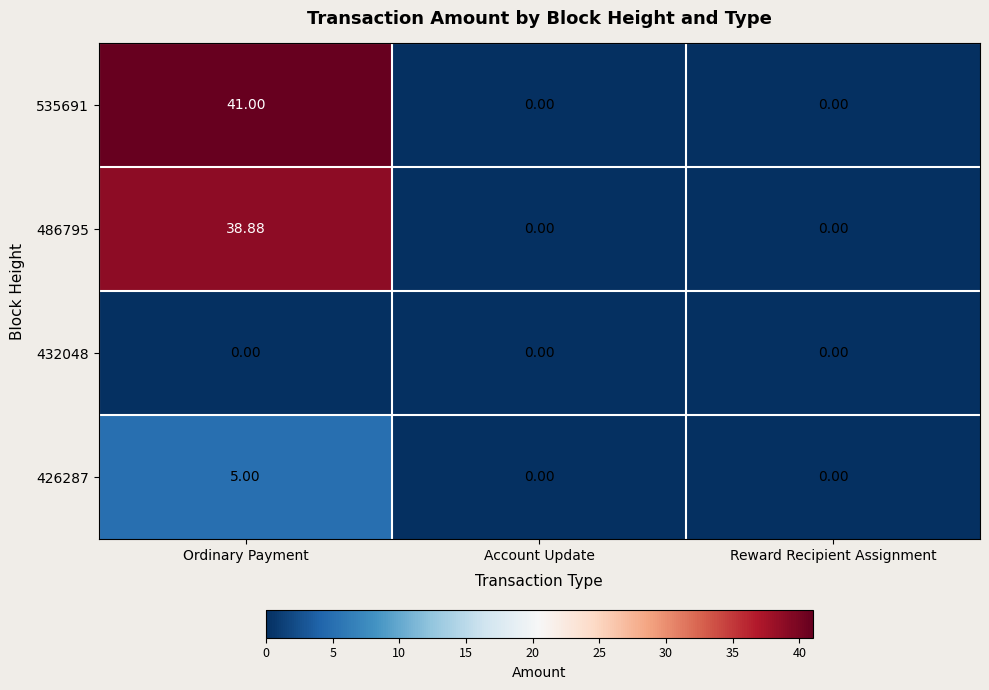

At which category is the sum across all series the highest?

Ordinary Payment